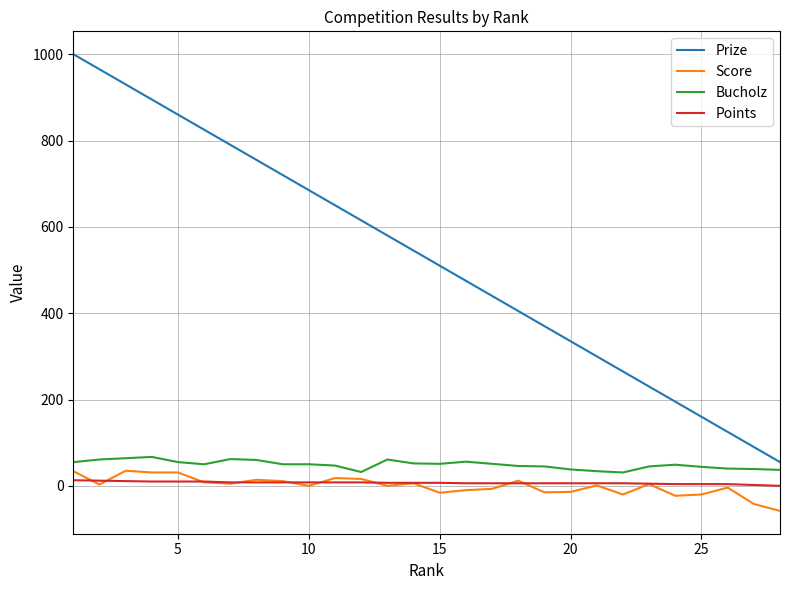

Which series has the largest total across all categories?

Prize